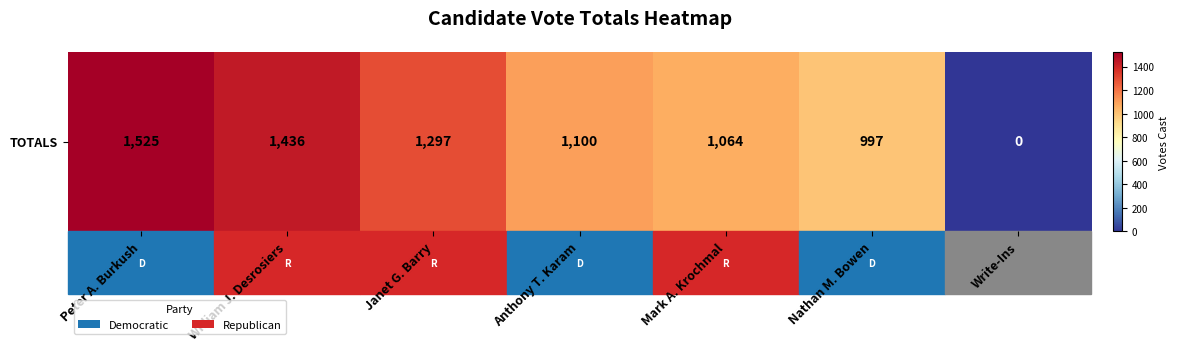

What is the approximate value at Mark A. Krochmal, to the nearest 50?

1050